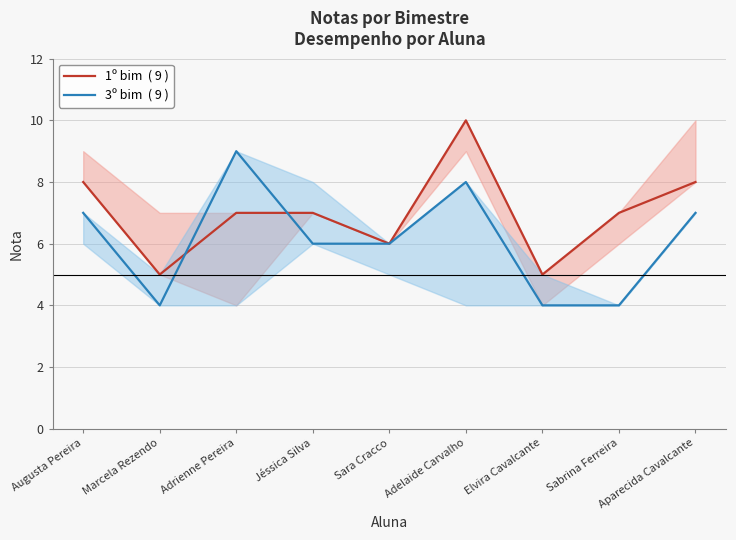

How many data points does each series have?

9